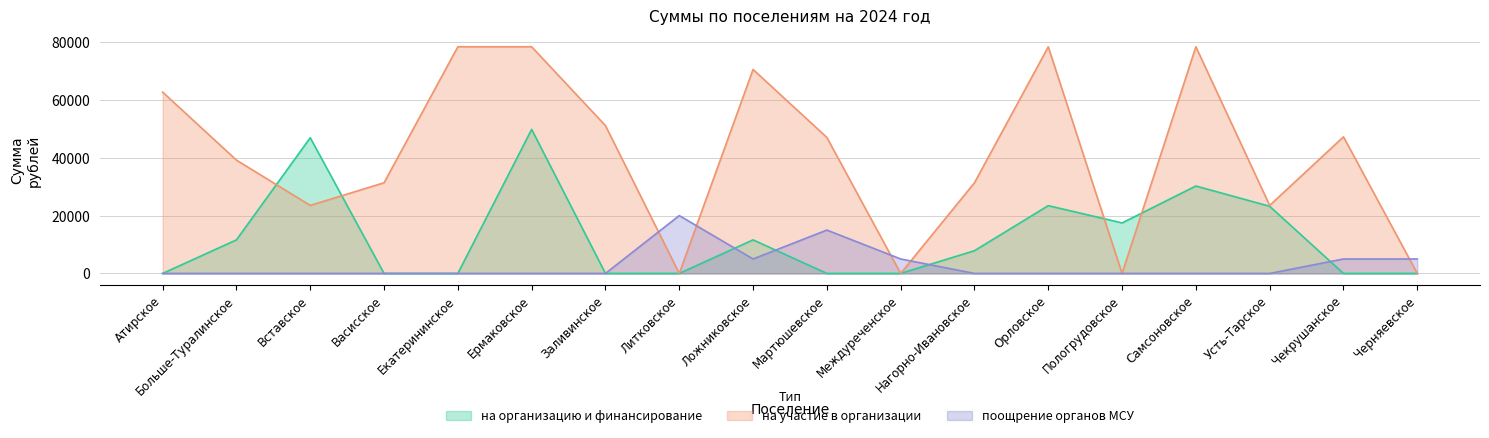

At which label does на организацию и финансирование reach its peak?

Ермаковское